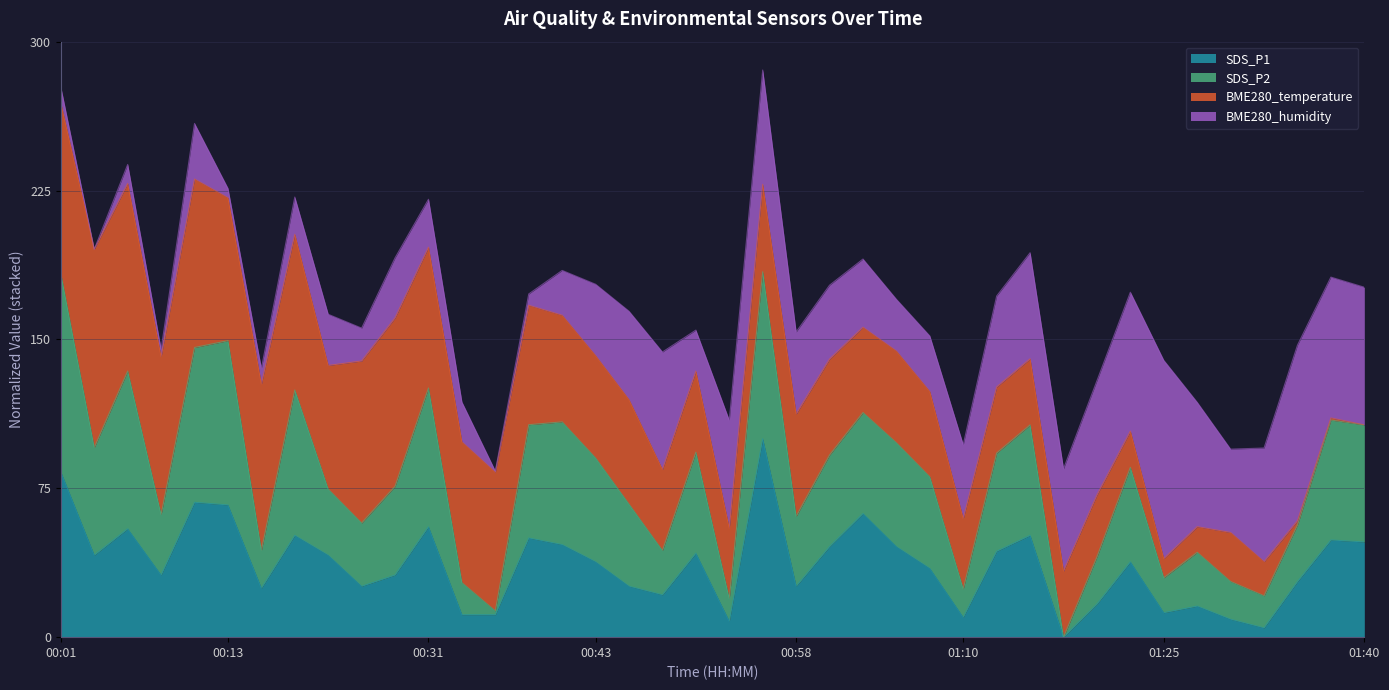

In SDS_P2, how many points are lower than both neighbors (excluding endpoints)?

12